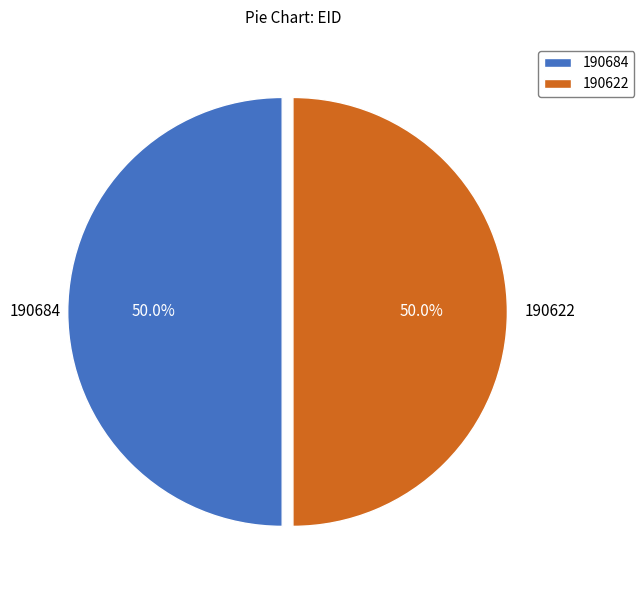

Is the sum of 190684 and 190622 greater than half?

Yes